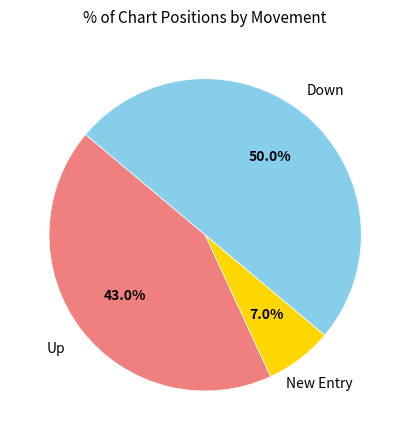

Between Down and Up, which is larger?

Down